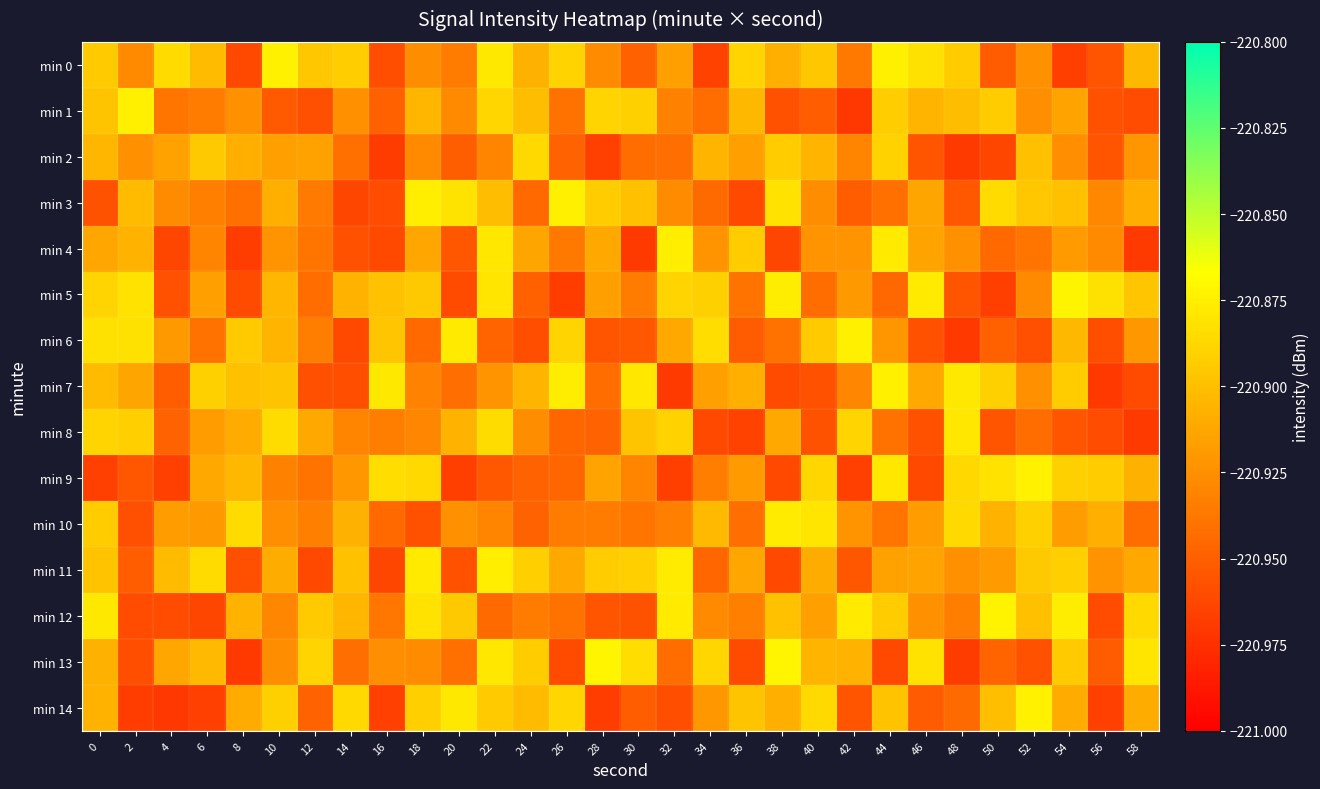

Rank the series by their maximum value, from highest to lowest.

min 13, min 5, min 12, min 14, min 9, min 0, min 6, min 3, min 1, min 7, min 11, min 4, min 10, min 8, min 2